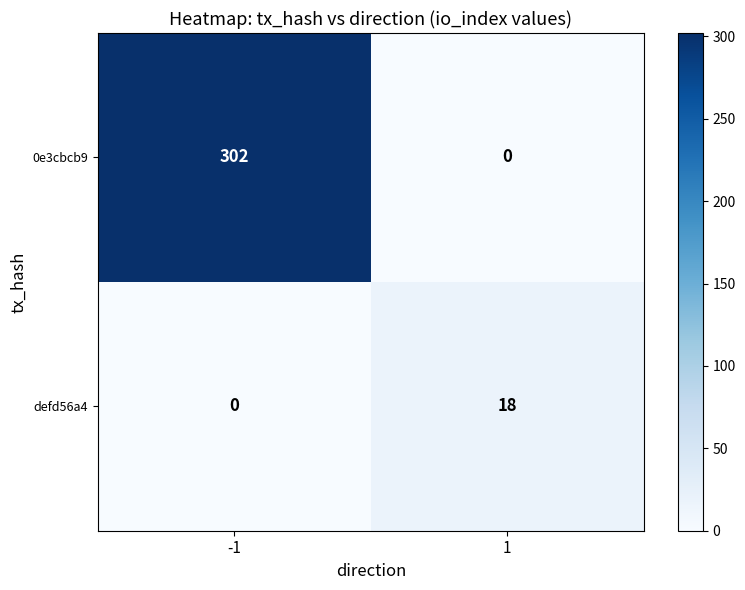

What is the difference between the defd56a4 values at -1 and 1?

18